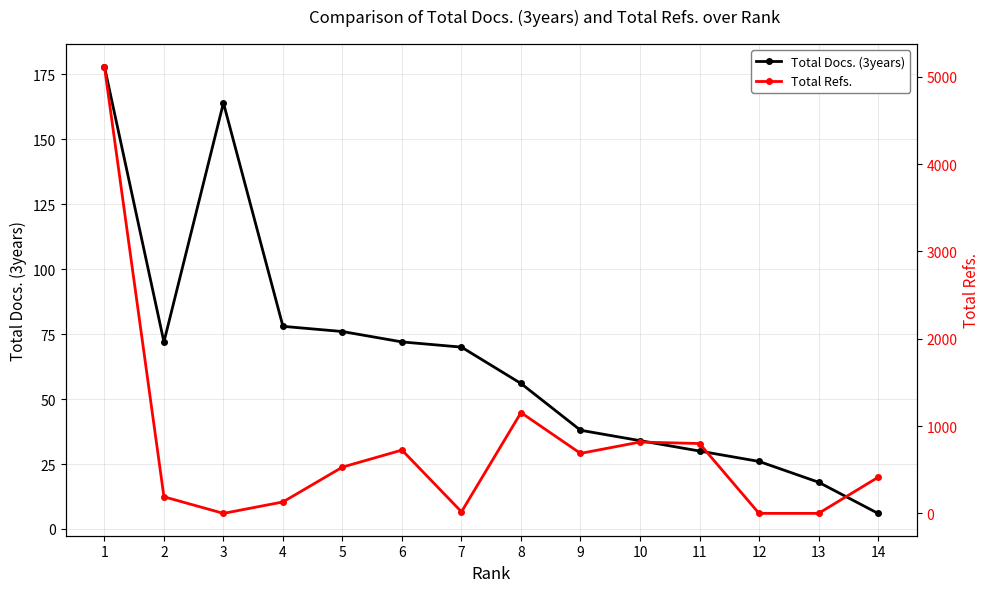

What are all the series names shown in the legend?

Total Docs. (3years), Total Refs.